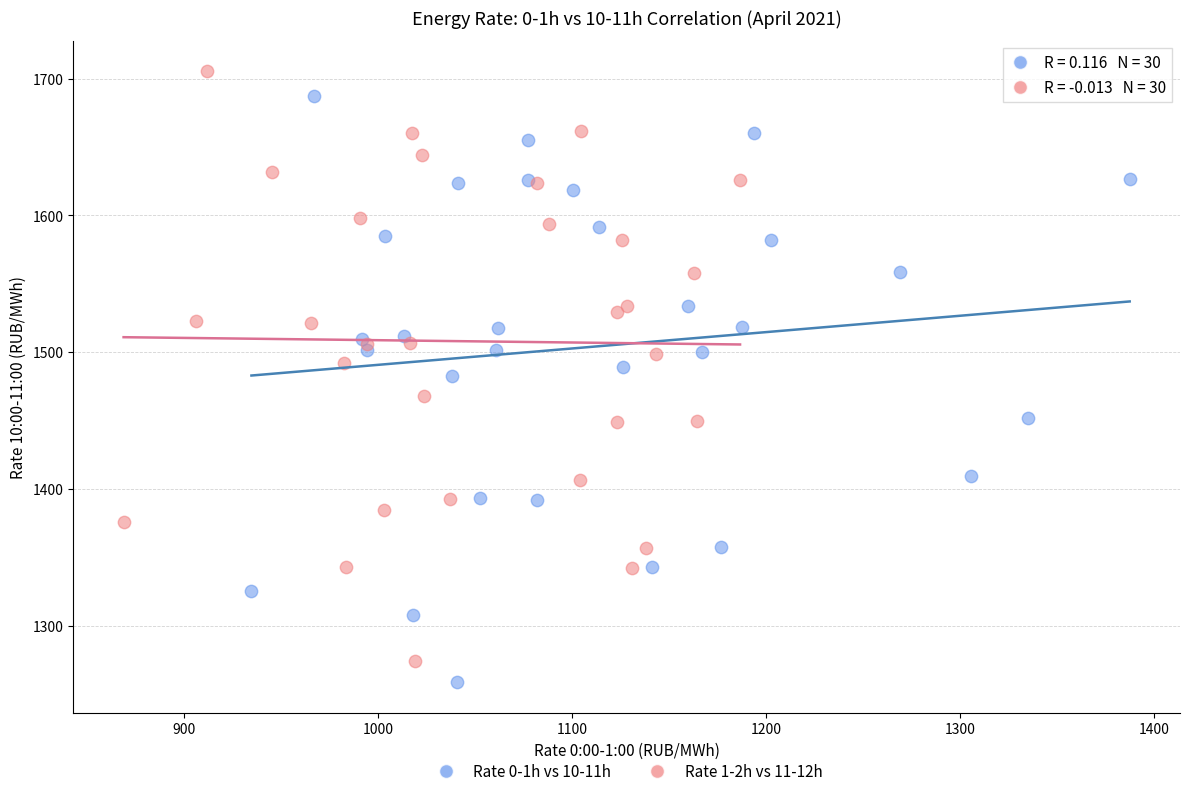

What are all the series names shown in the legend?

Rate 0-1h vs 10-11h, Rate 1-2h vs 11-12h